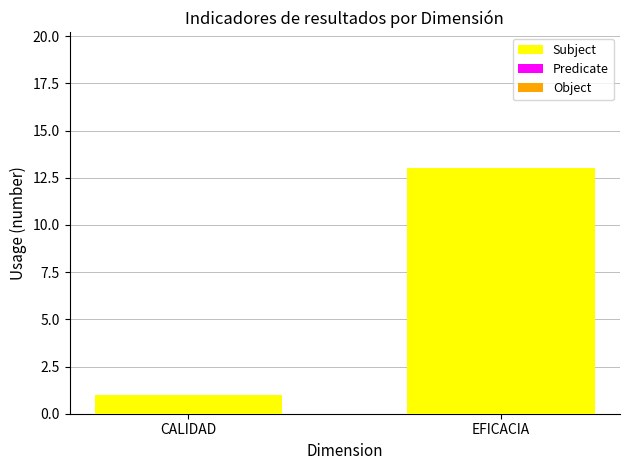

What is the difference between the values at CALIDAD and EFICACIA?

12